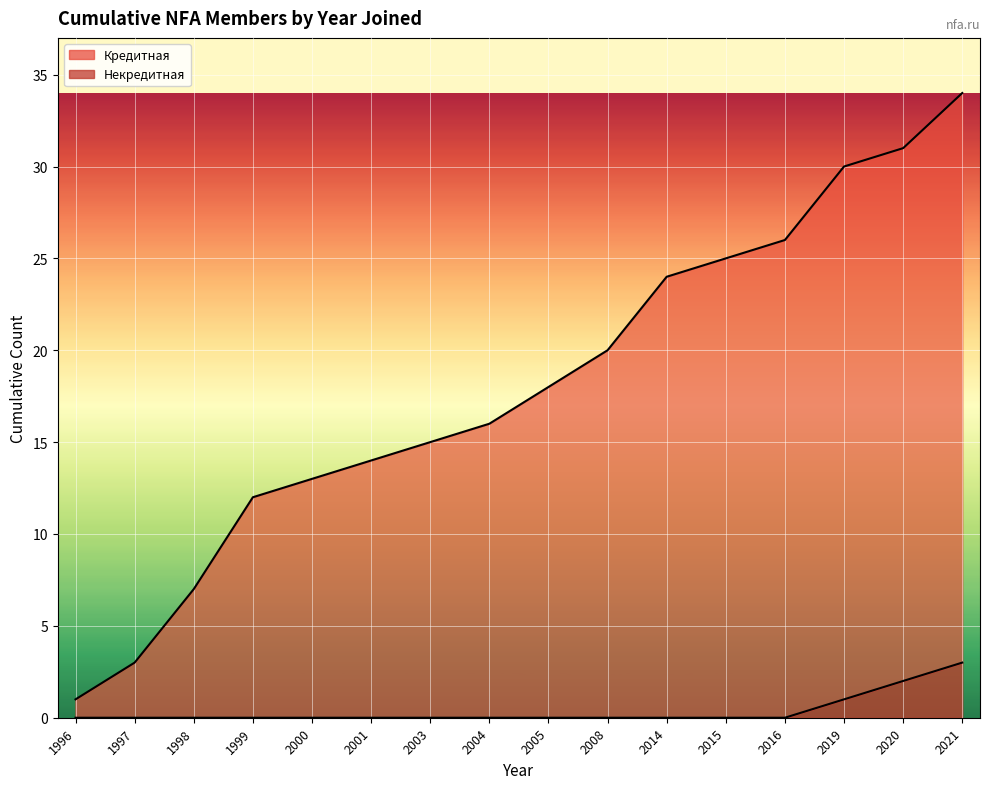

What is the greatest value displayed?

34